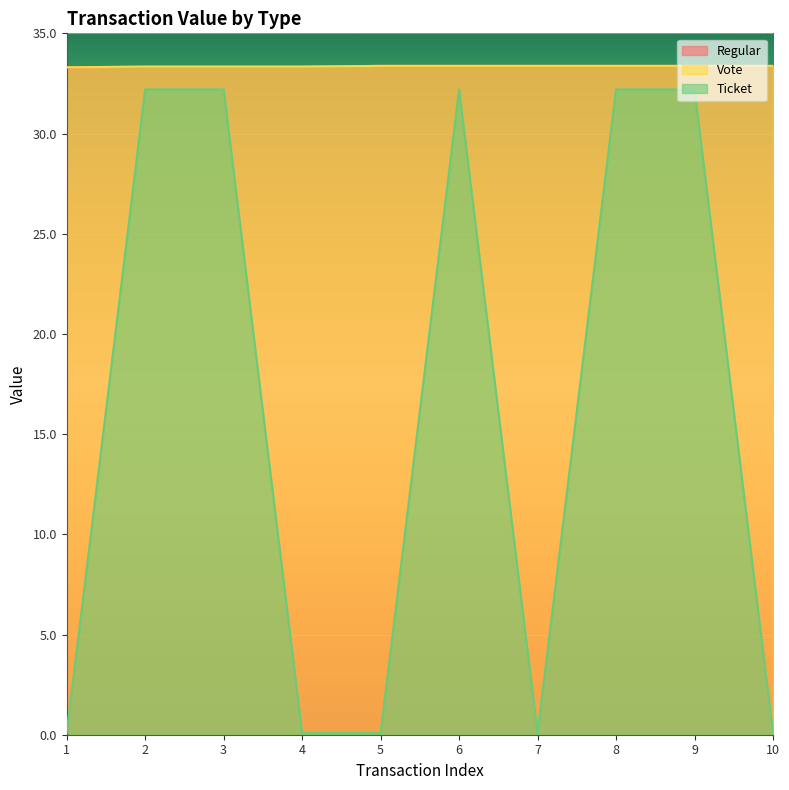

Which series has the widest spread of values?

Ticket